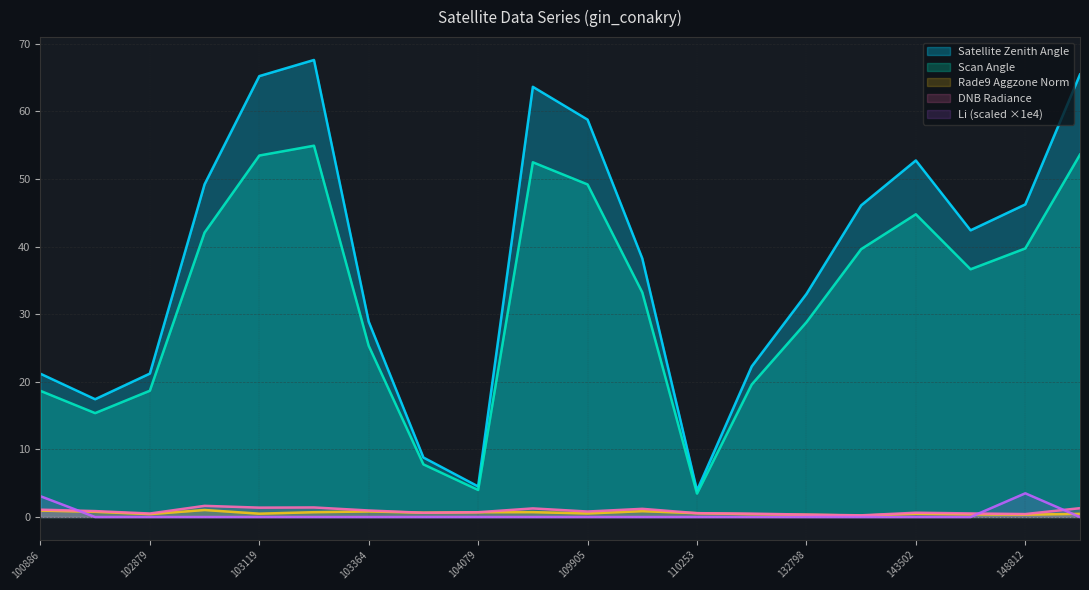

Rank the categories by scan_angle value from lowest to highest.

110253, 104079, 103484, 102759, 100886, 102879, 122660, 103364, 132798, 110078, 144085, 139421, 148812, 102999, 143502, 109905, 104439, 103119, 149591, 103127